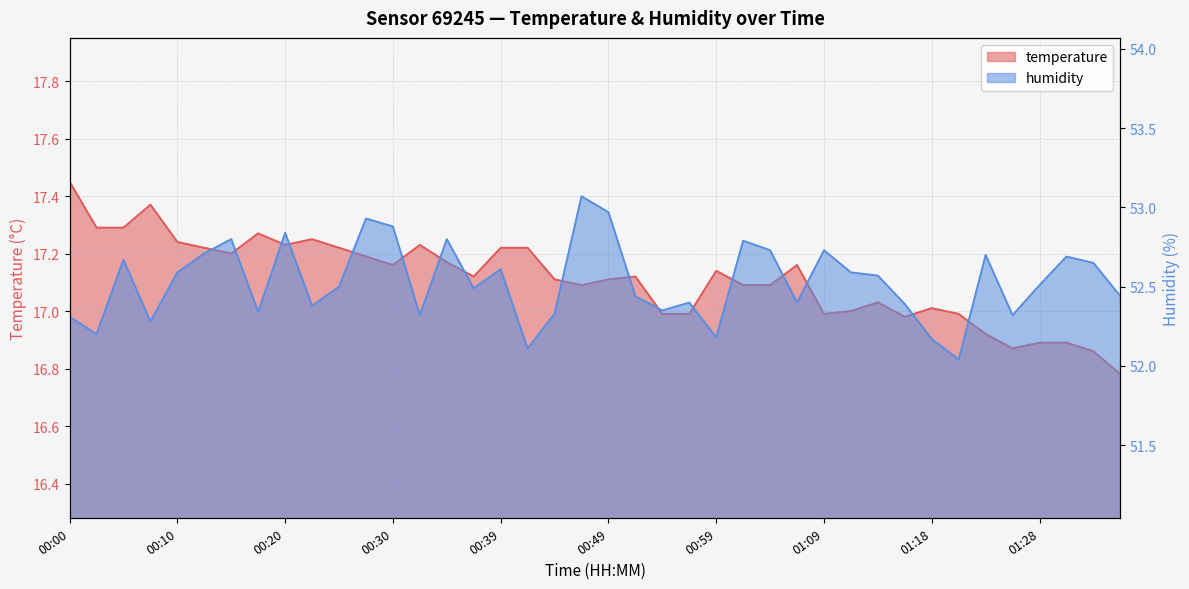

How many series are shown in this chart?

2